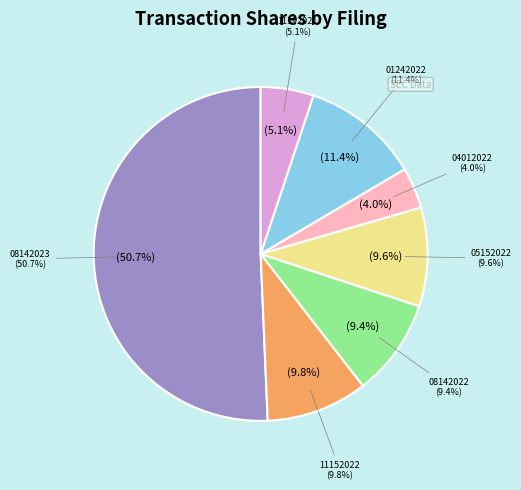

What percentage is NOT represented by form409271cun_11152022.xml?

90.2%